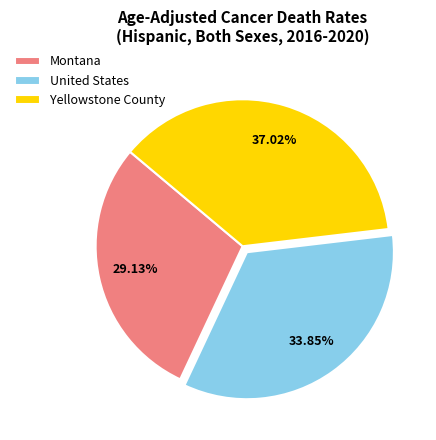

True or false: United States accounts for 34% of the total.

True